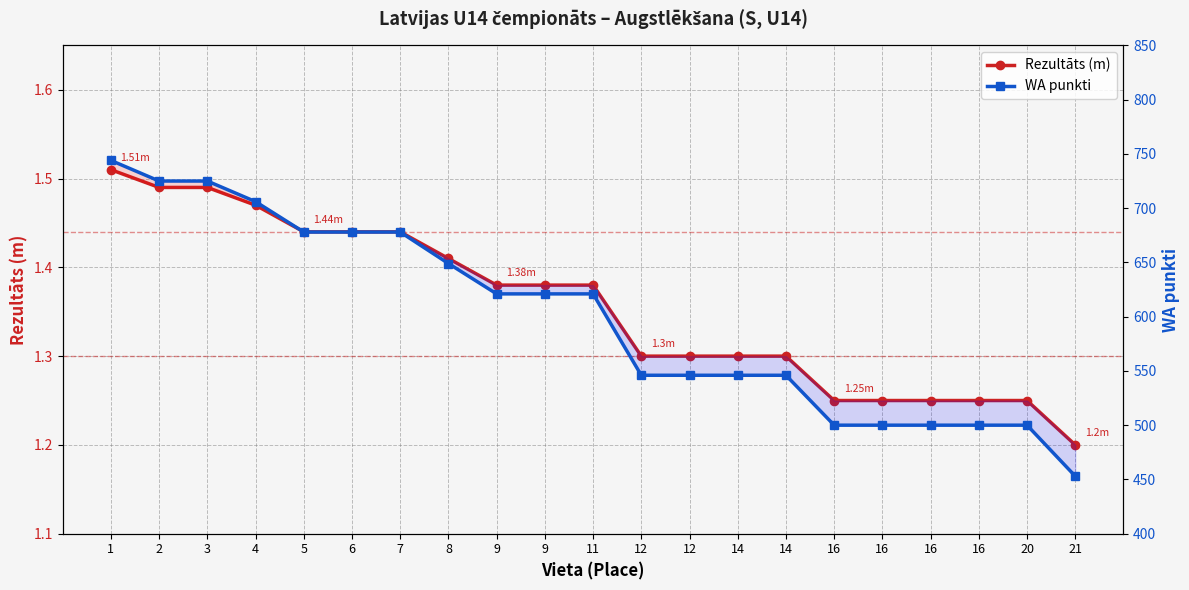

What are all the series names shown in the legend?

Rezultāts (m), WA punkti